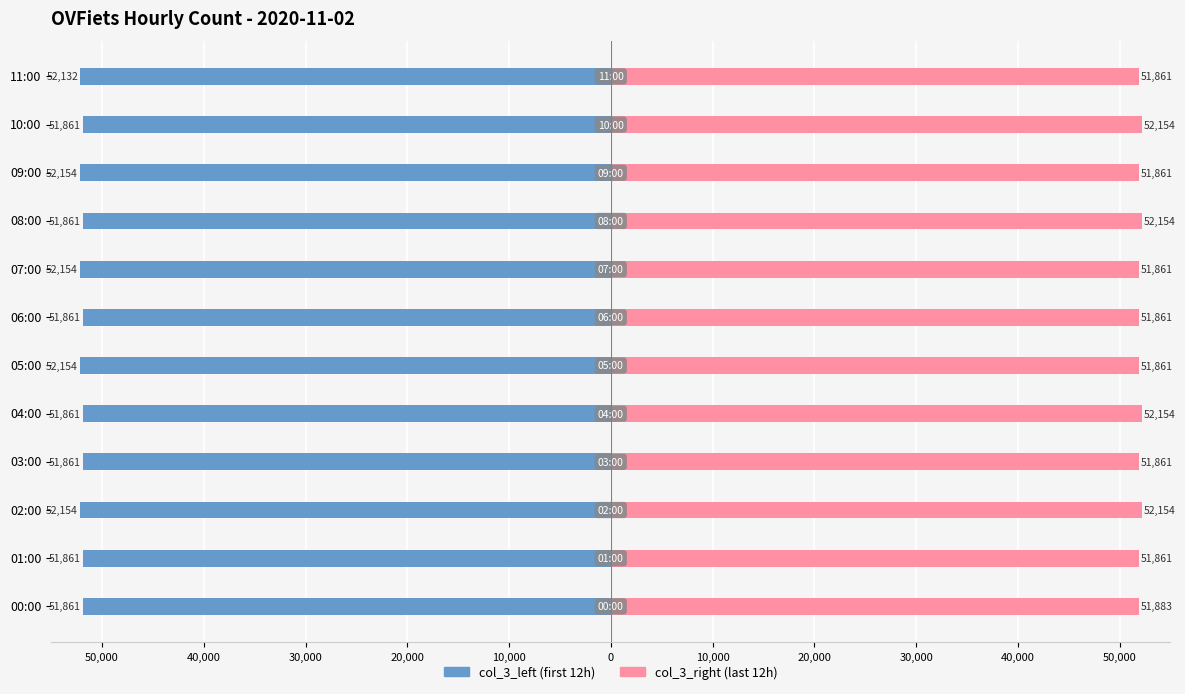

The col_3_right series shows 22502 at 09:00. True or false?

False